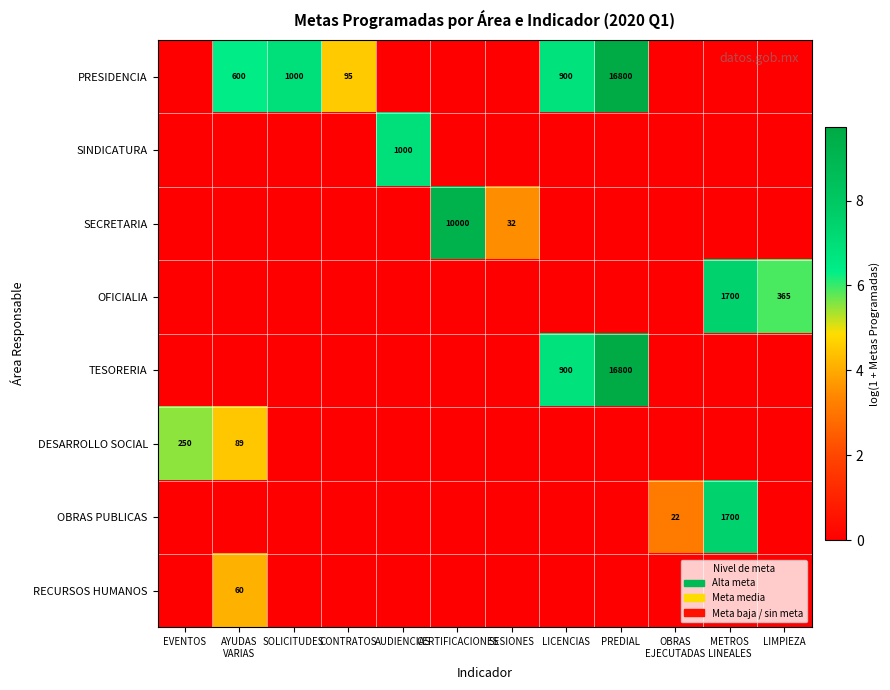

List the series in order of their peak value, lowest first.

RECURSOS HUMANOS, DESARROLLO SOCIAL, SINDICATURA, OFICIALIA, OBRAS PUBLICAS, SECRETARIA, PRESIDENCIA, TESORERIA